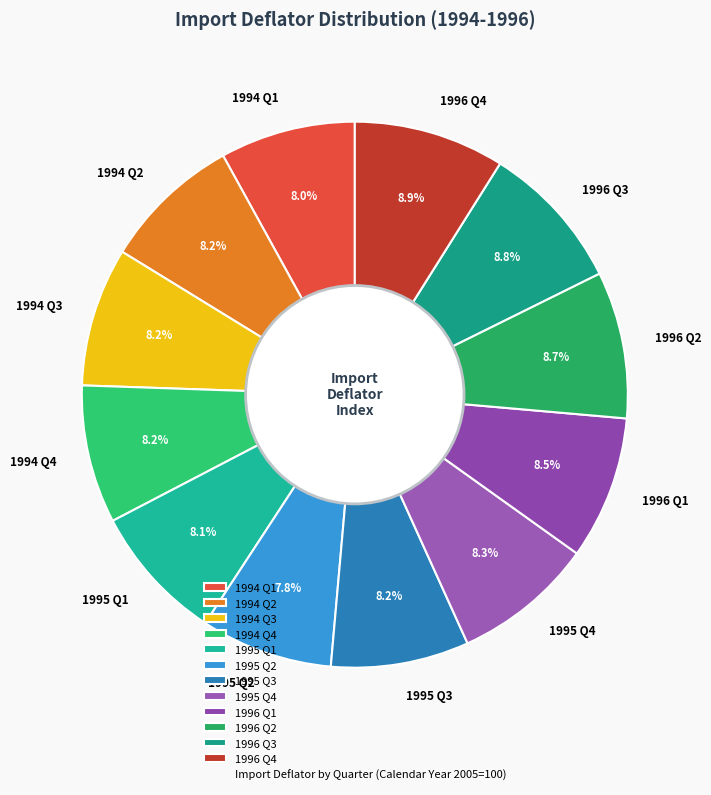

What is the total percentage of 1994 Q3 and 1994 Q4?

16.4%